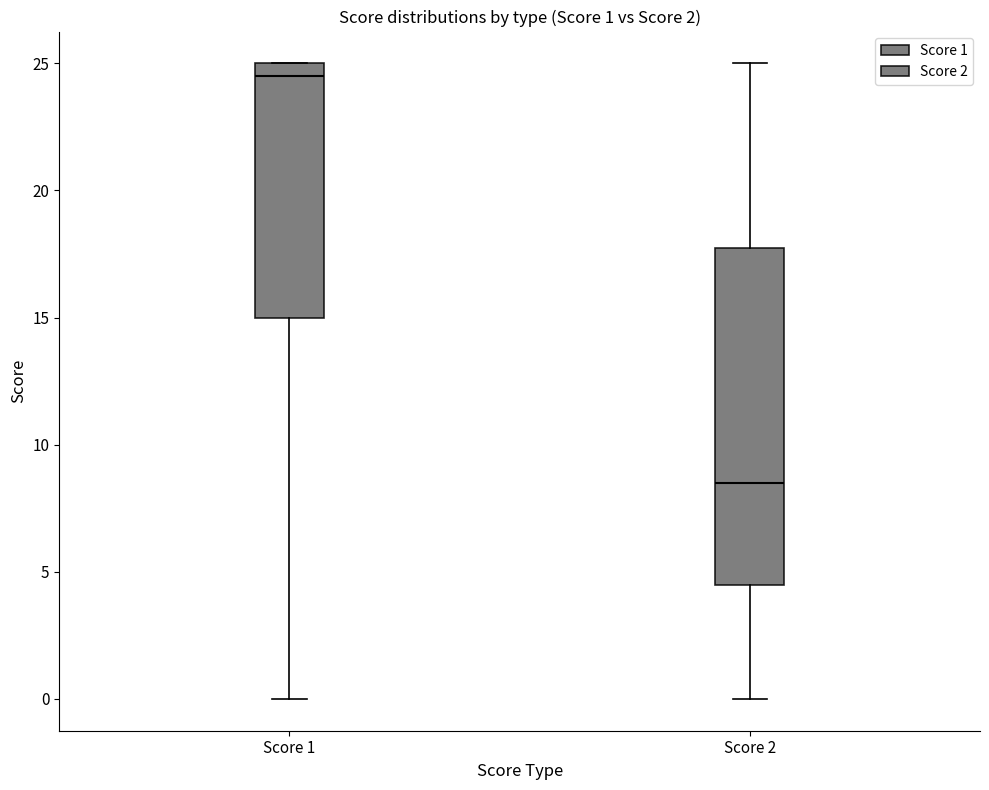

Comparing the boxes themselves (not the whiskers), which one is the tallest?

Score 2